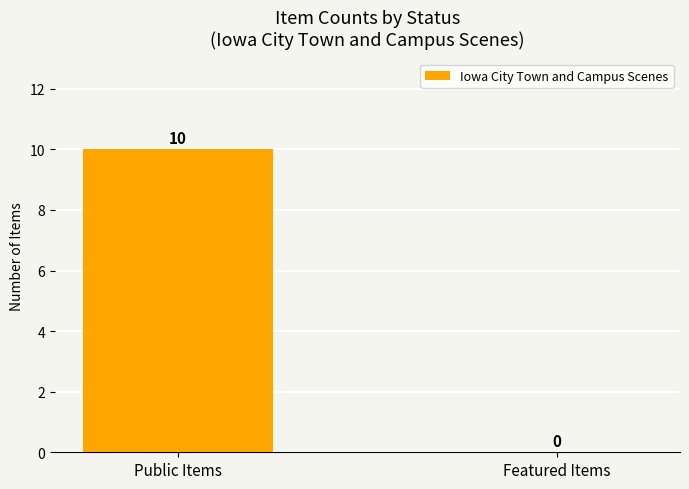

Reading right to left, what are all the values shown in this chart?

0	10